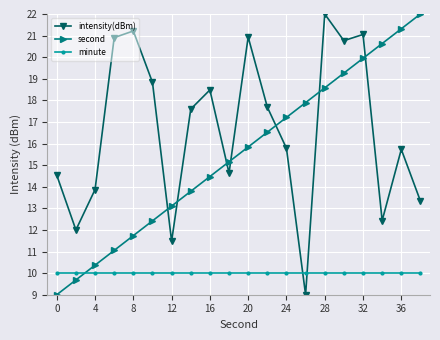

What is the maximum value for minute?

10.0